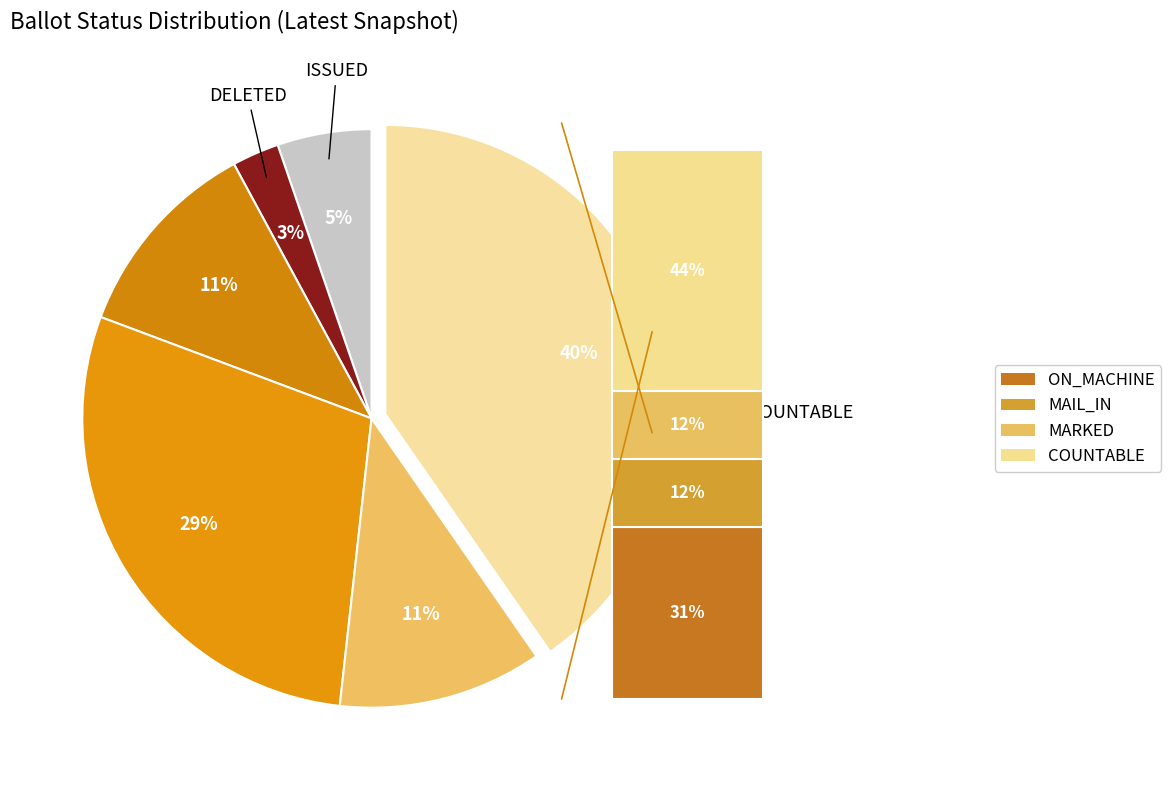

What is the largest slice in the pie chart?

COUNTABLE